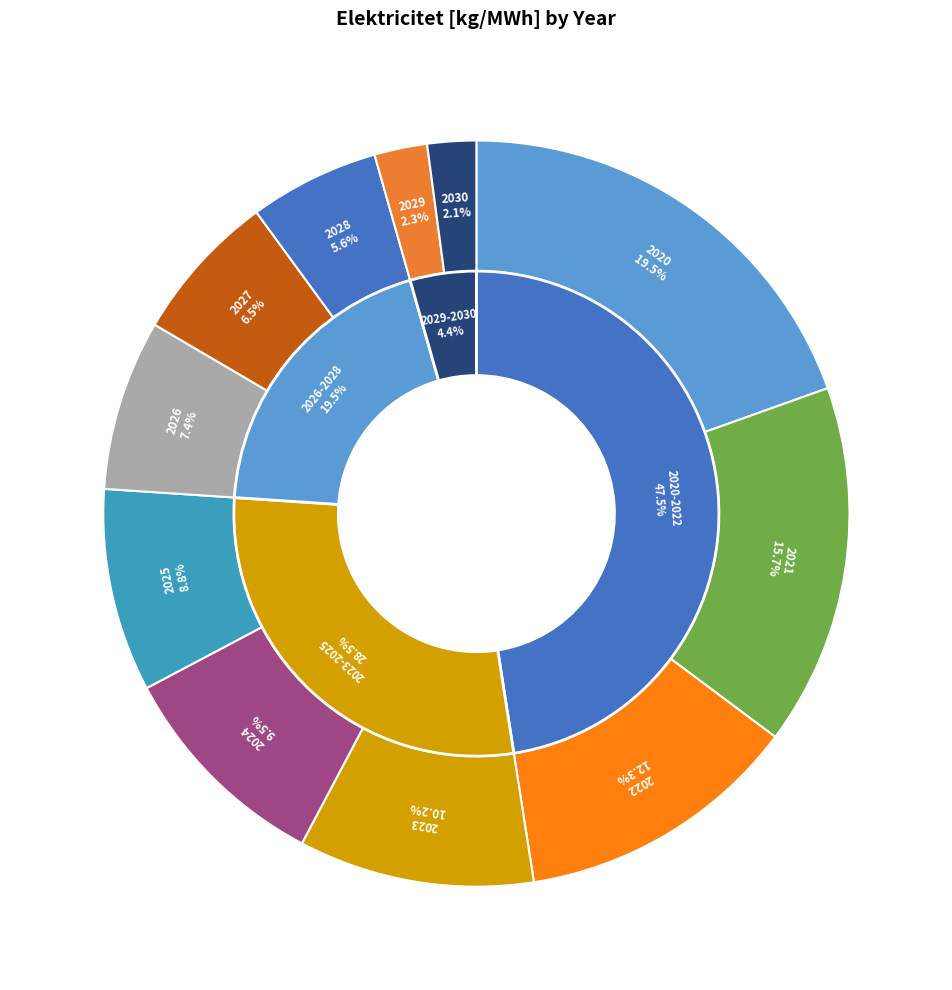

True or false: 2024 accounts for 10% of the total.

True